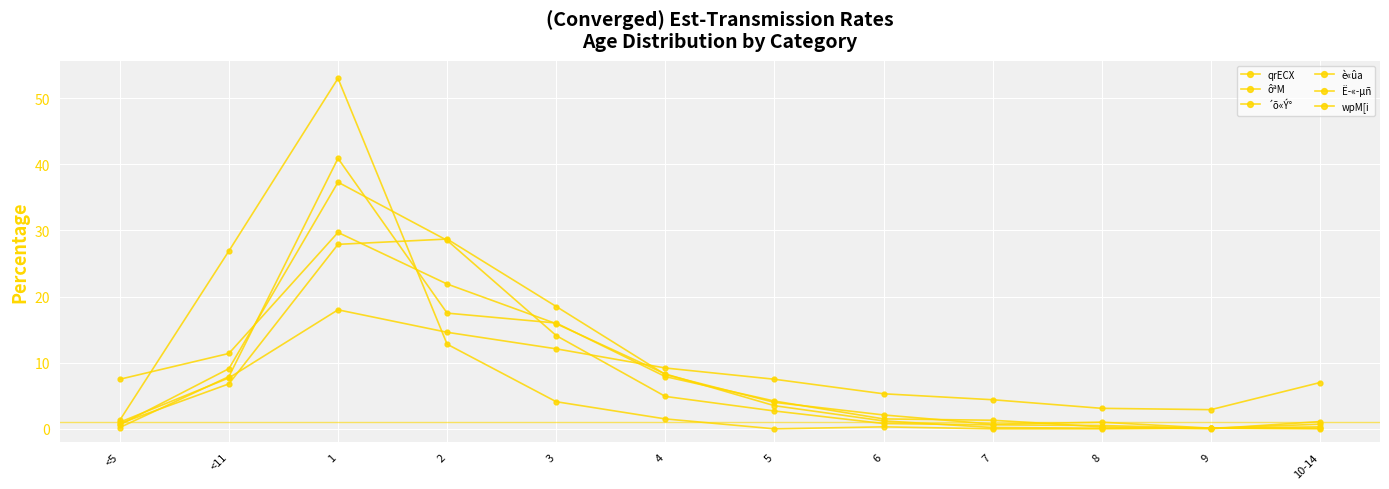

How many lines are shown in the chart?

6